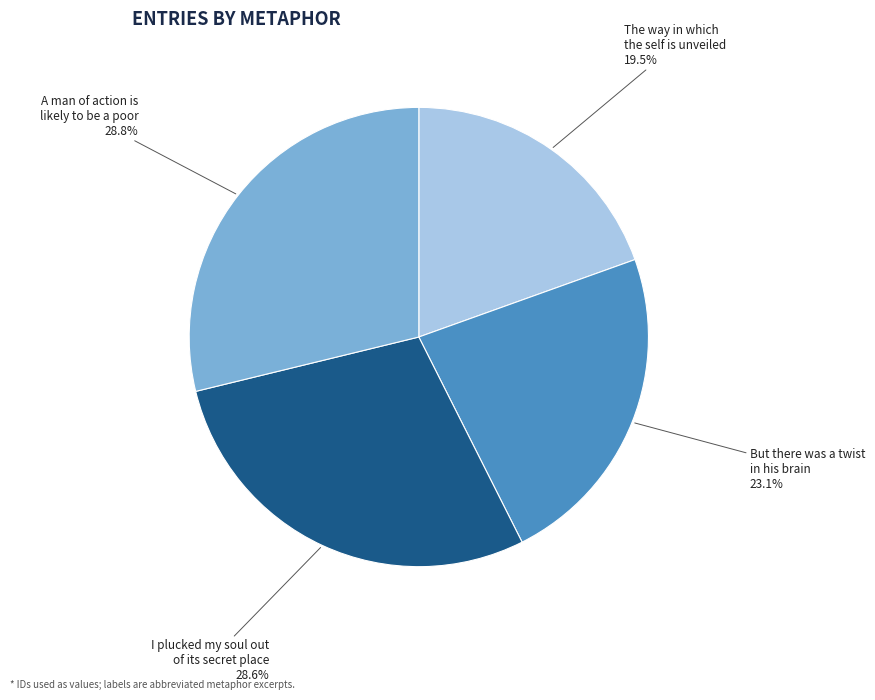

Is there any slice that represents more than half of the pie?

No